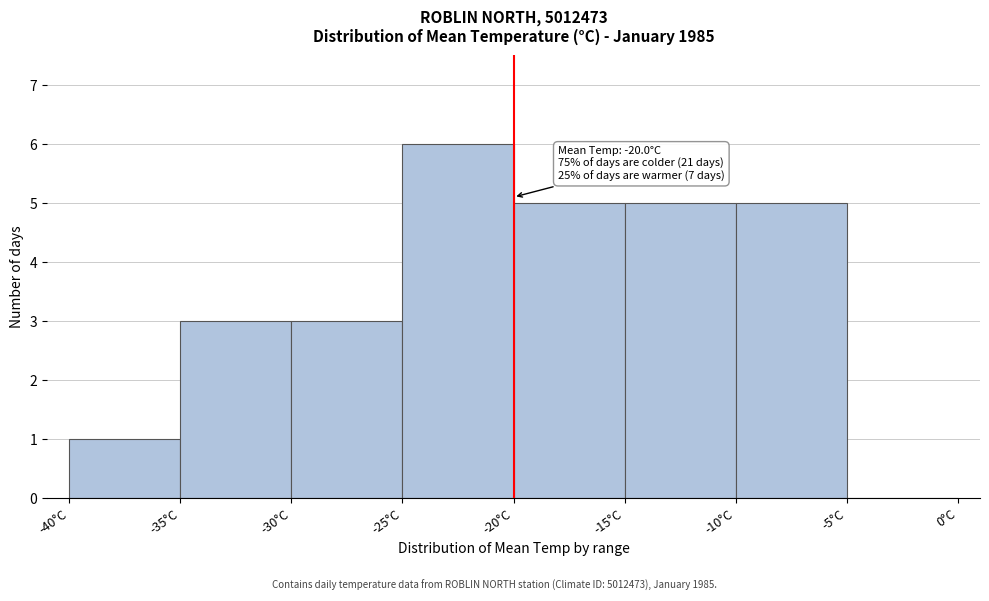

Which range on the x-axis has the tallest bar?

-25 to -20